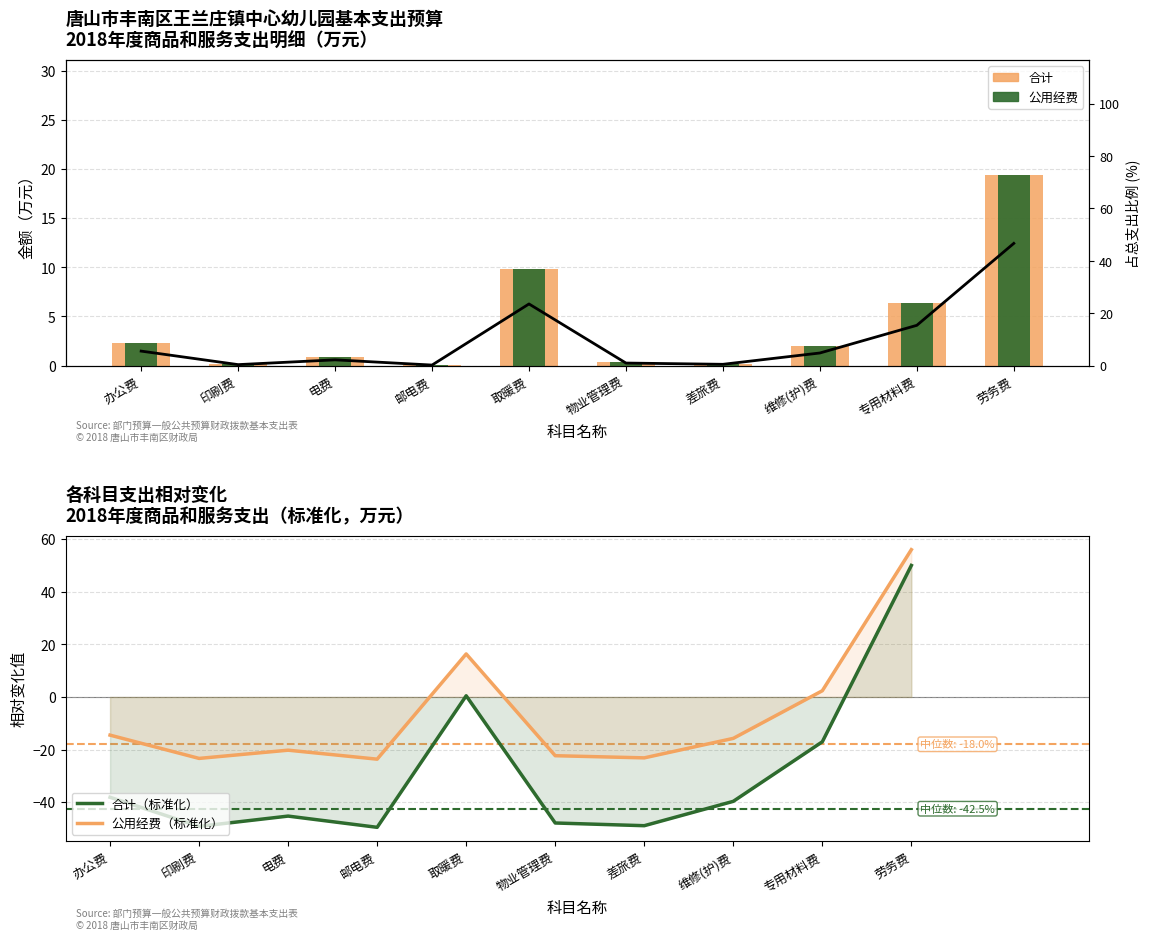

How many data points does each series have?

10